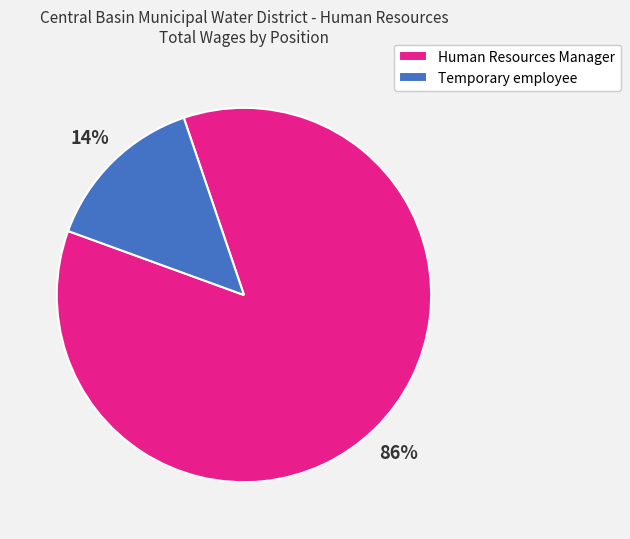

To the nearest percent, what percentage of the pie is Temporary employee?

14%